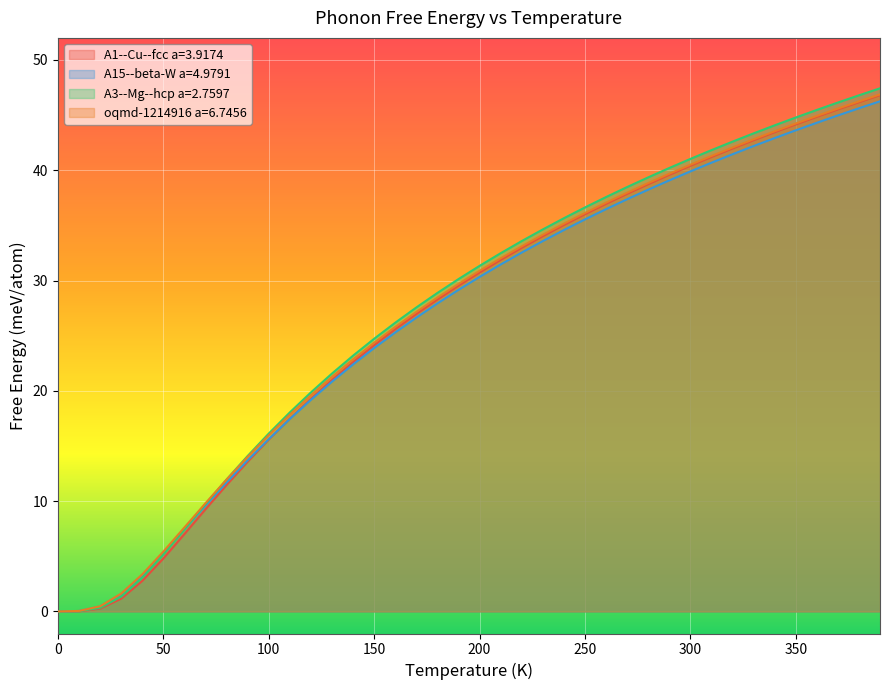

How many values in the A3--Mg--hcp a=2.7597 series are below 31?

20